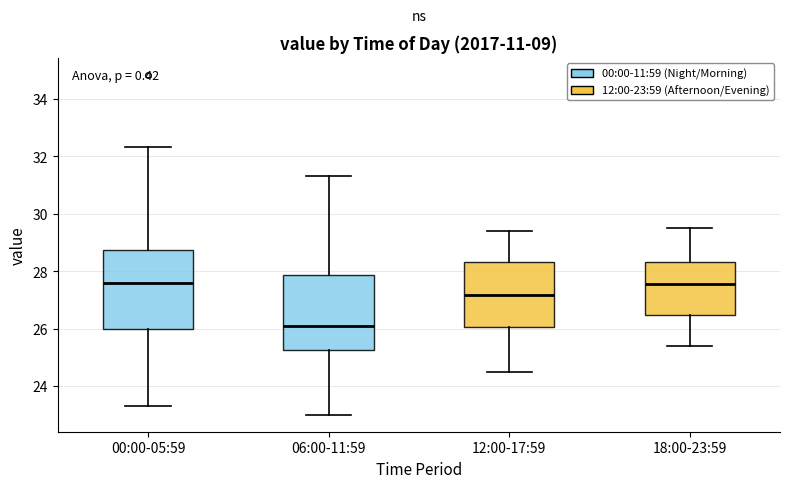

Reading left to right, read every box against the y-axis: the position of its median line, the range the box covers, and the ends of its whiskers. The values are not printed on the chart, so give them approximately, as read against the axis.

00:00-05:59: median 27.6, box 26.0 to 28.8, whiskers 23.4 to 32.4
06:00-11:59: median 26.2, box 25.2 to 27.8, whiskers 23.0 to 31.4
12:00-17:59: median 27.2, box 26.0 to 28.4, whiskers 24.6 to 29.4
18:00-23:59: median 27.6, box 26.4 to 28.4, whiskers 25.4 to 29.6